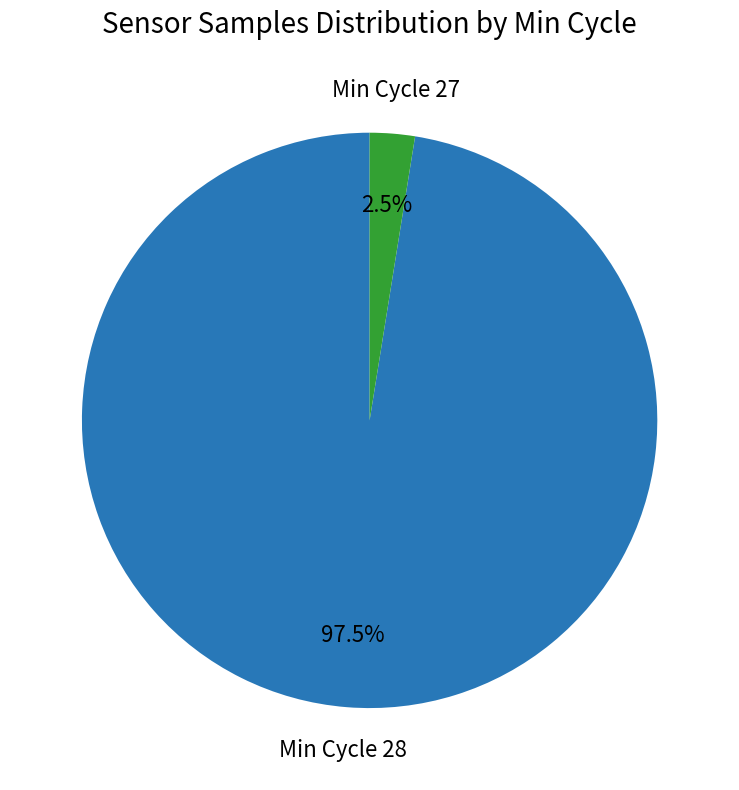

Is there any slice that represents more than half of the pie?

Yes